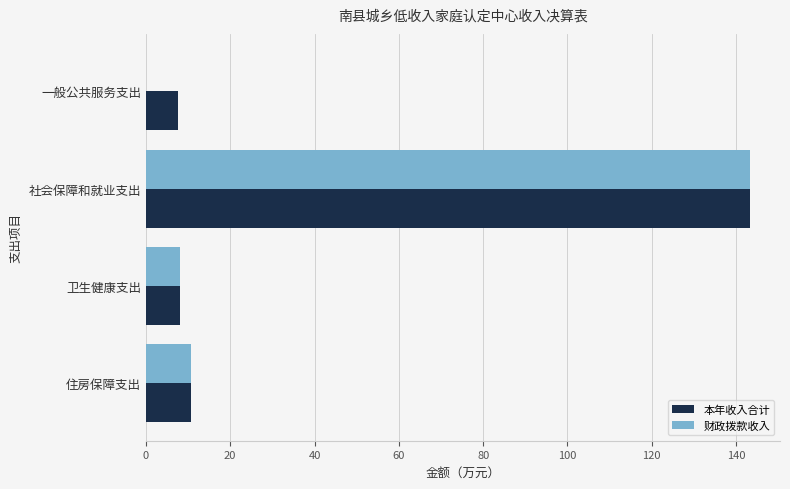

What is the sum of all 财政拨款收入 values?

161.9